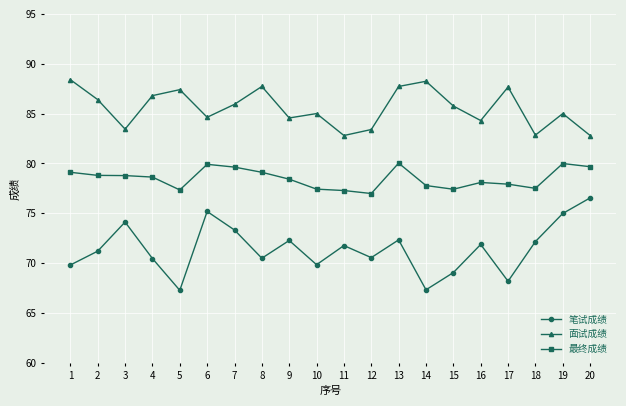

Which series has the largest range (max minus min)?

笔试成绩